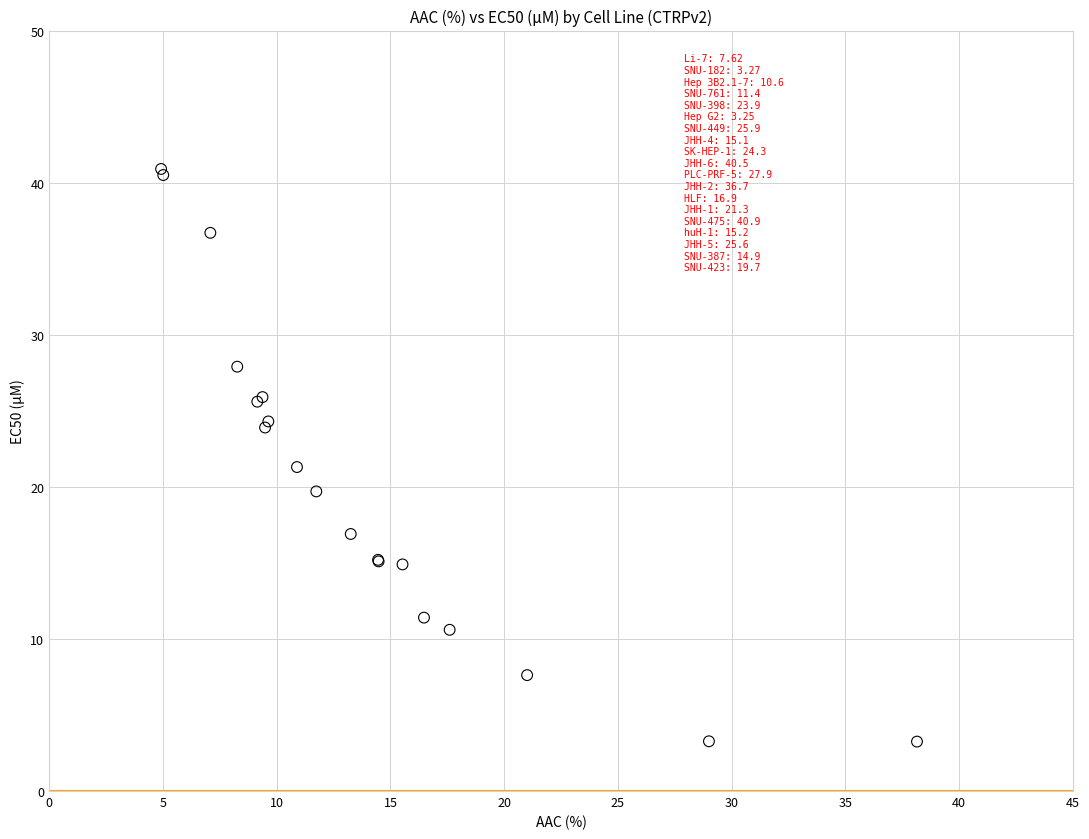

What Y value in the scatter plot is closest to 22?

21.3